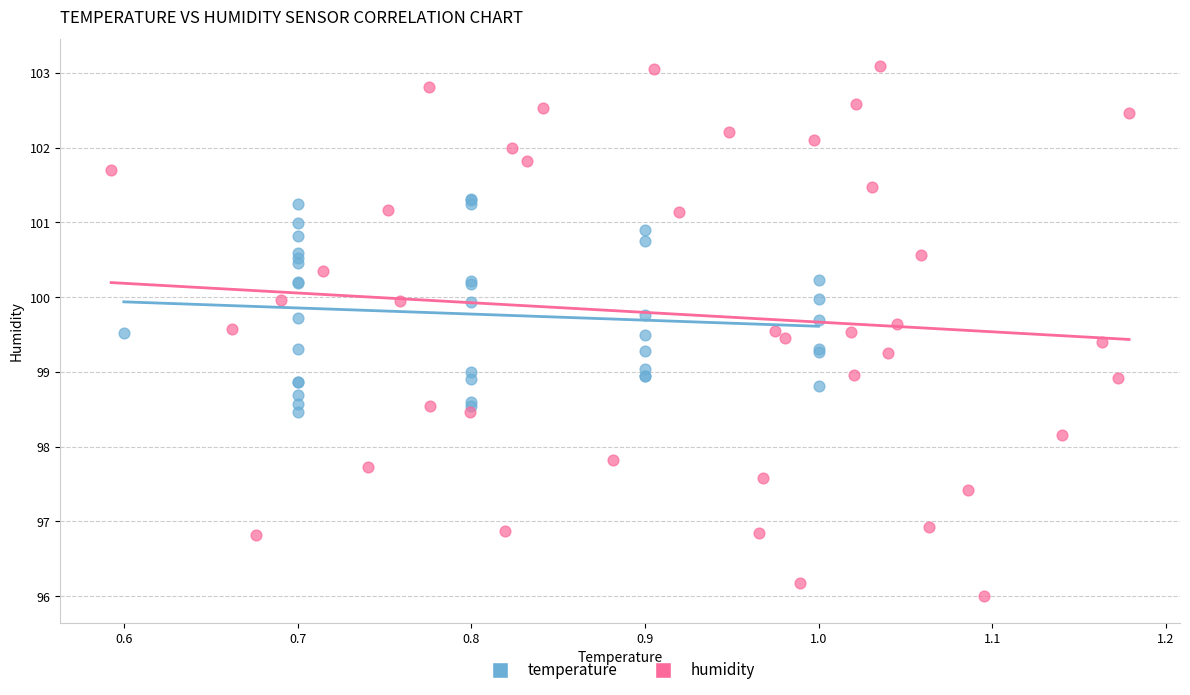

Which series reaches the maximum Y coordinate?

humidity